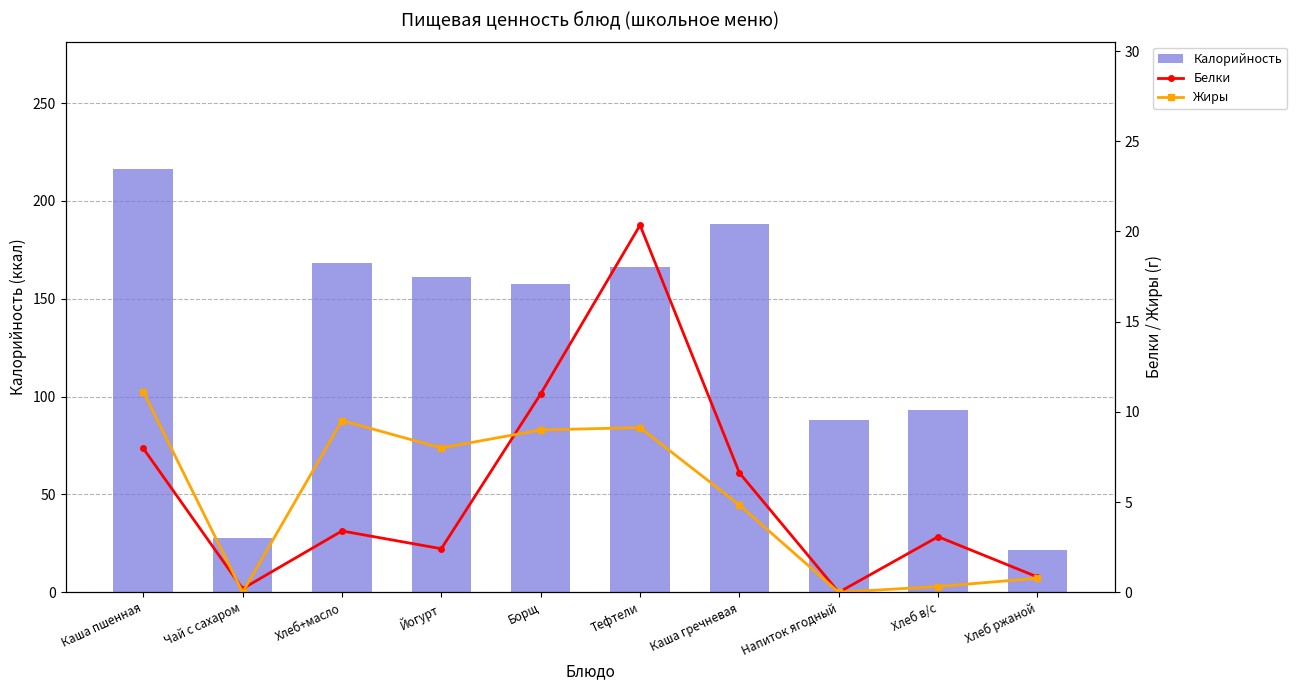

How many groups of bars are there?

10